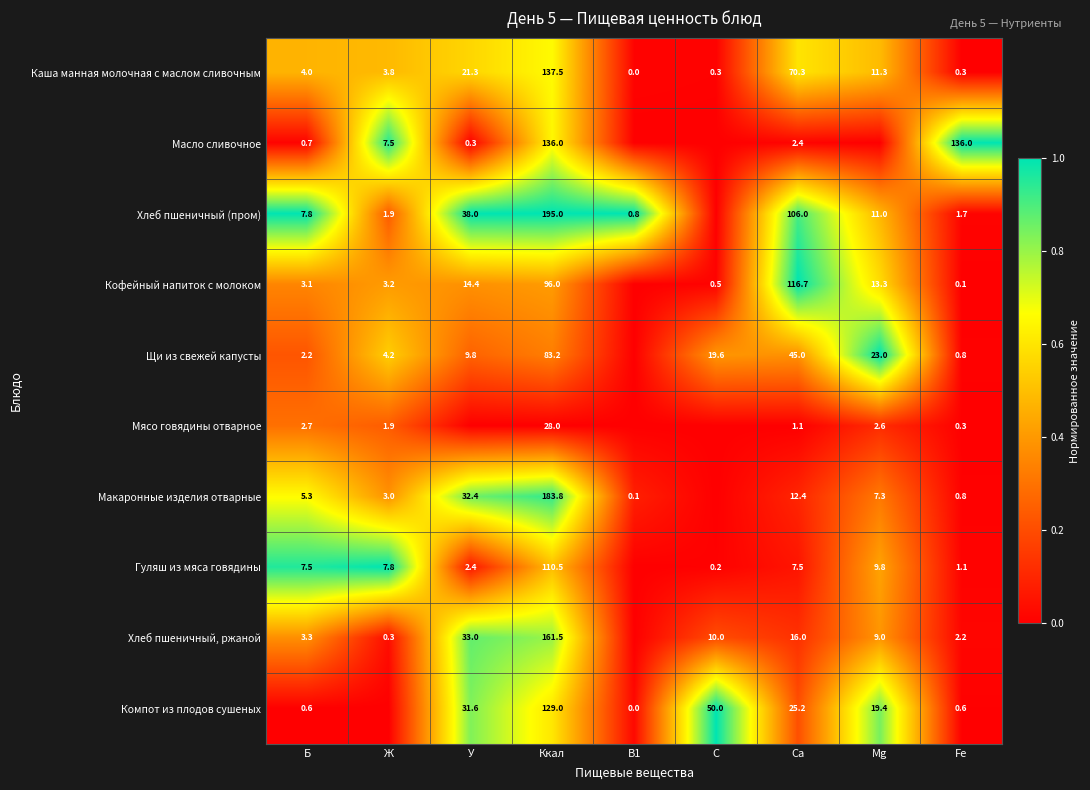

What is the difference between the highest and lowest values at Ккал?

167.0